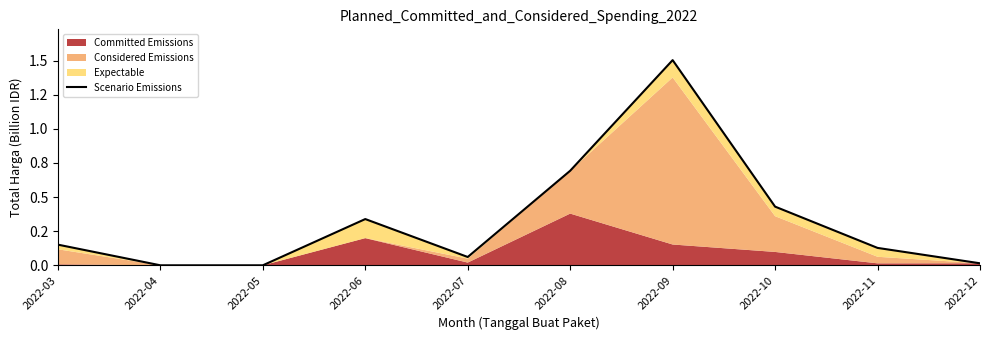

What is the change in value from 2022-03 to 2022-05?

-0.2